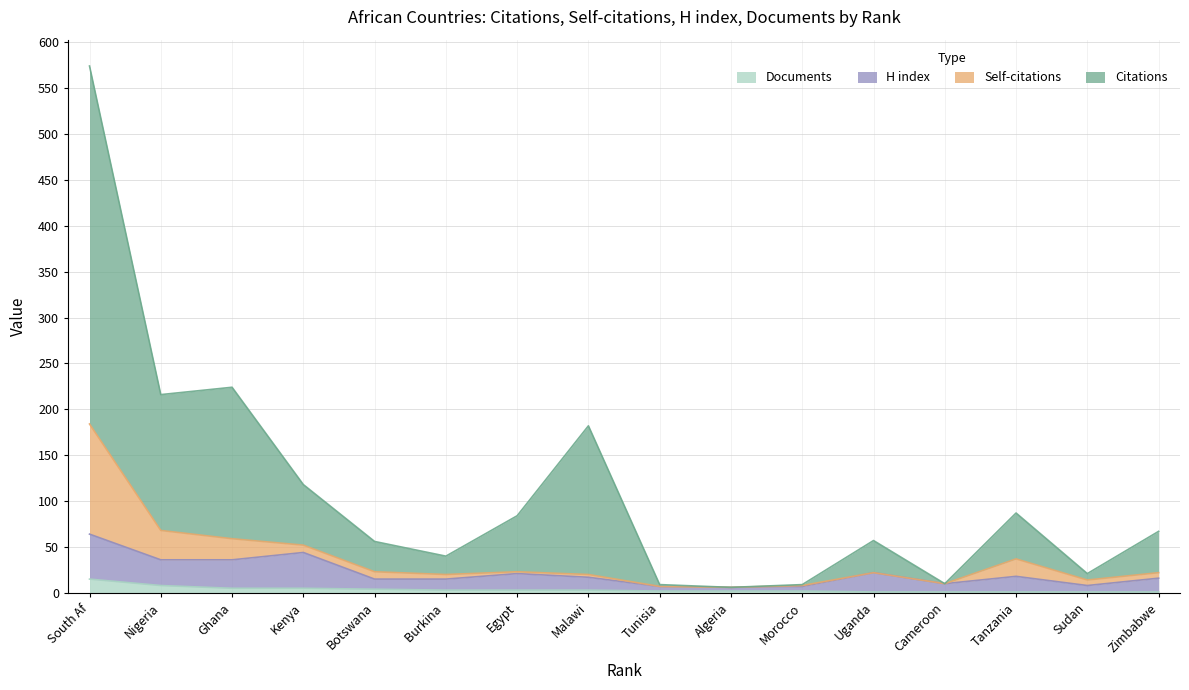

At which category is the sum across all series the highest?

South Af